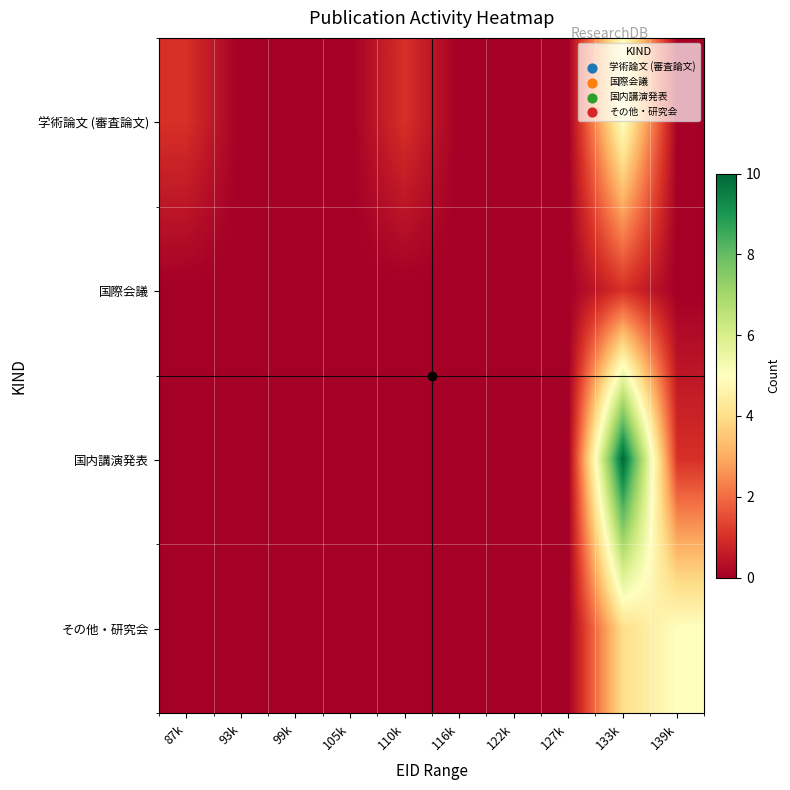

Reading left to right, list all the values displayed in this chart.

学術論文 (審査論文): 87k=1	93k=0	99k=0	105k=0	110k=1	116k=0	122k=0	127k=0	133k=5	139k=0
国際会議: 87k=0	93k=0	99k=0	105k=0	110k=0	116k=0	122k=0	127k=0	133k=1	139k=0
国内講演発表: 87k=0	93k=0	99k=0	105k=0	110k=0	116k=0	122k=0	127k=0	133k=10	139k=1
その他・研究会: 87k=0	93k=0	99k=0	105k=0	110k=0	116k=0	122k=0	127k=0	133k=4	139k=5